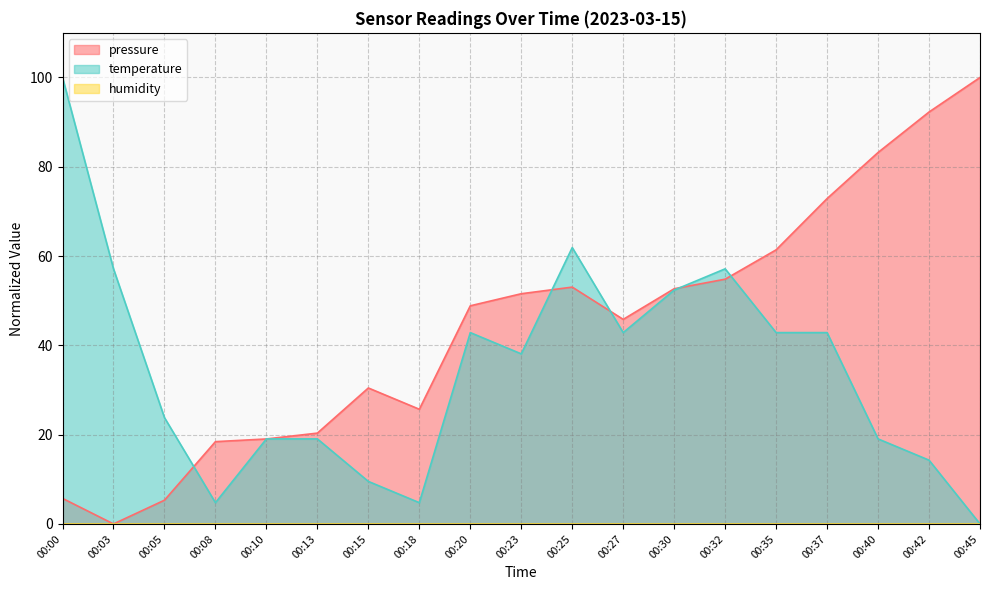

The value of temperature at 00:03 is 96.4. True or false?

False